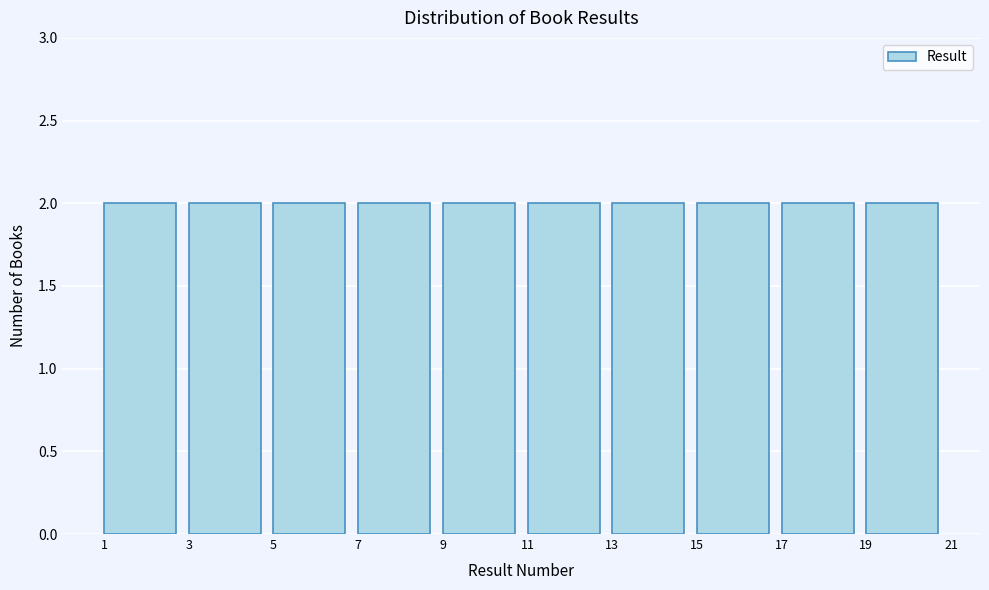

Reading left to right, list every bar in this chart as the range it spans on the x-axis followed by its height. The values are not printed on the chart, so give them approximately, as read against the axis.

1 to 3: 2
3 to 5: 2
5 to 7: 2
7 to 9: 2
9 to 11: 2
11 to 13: 2
13 to 15: 2
15 to 17: 2
17 to 19: 2
19 to 21: 2